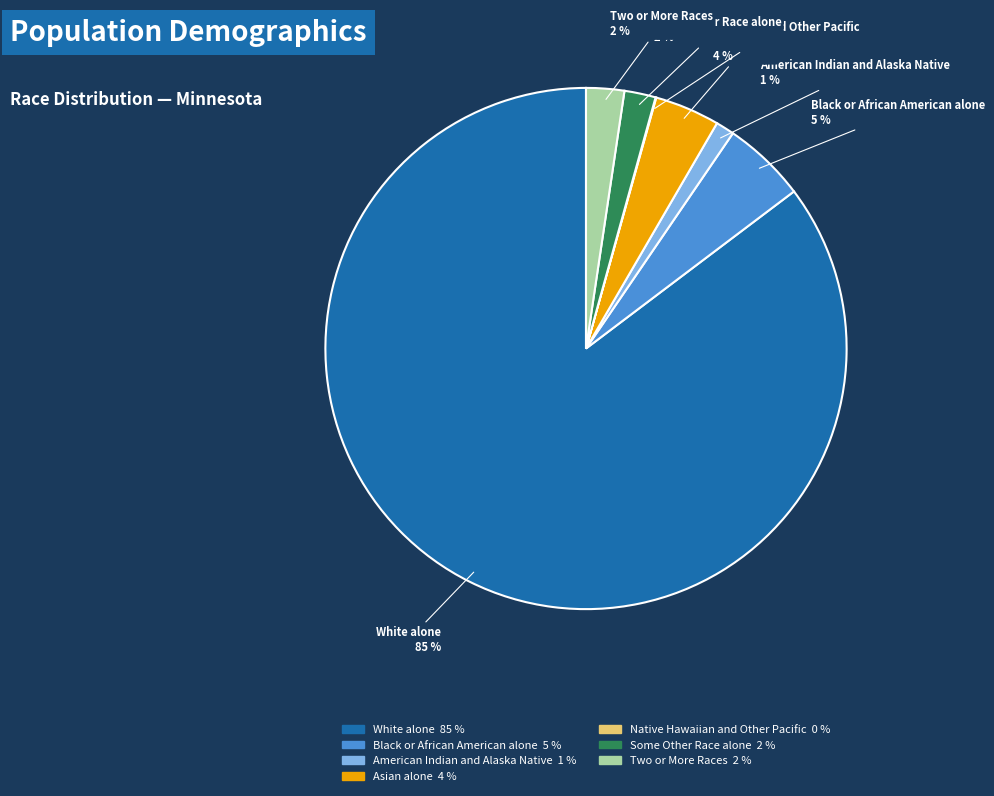

What is the largest slice in the pie chart?

White alone